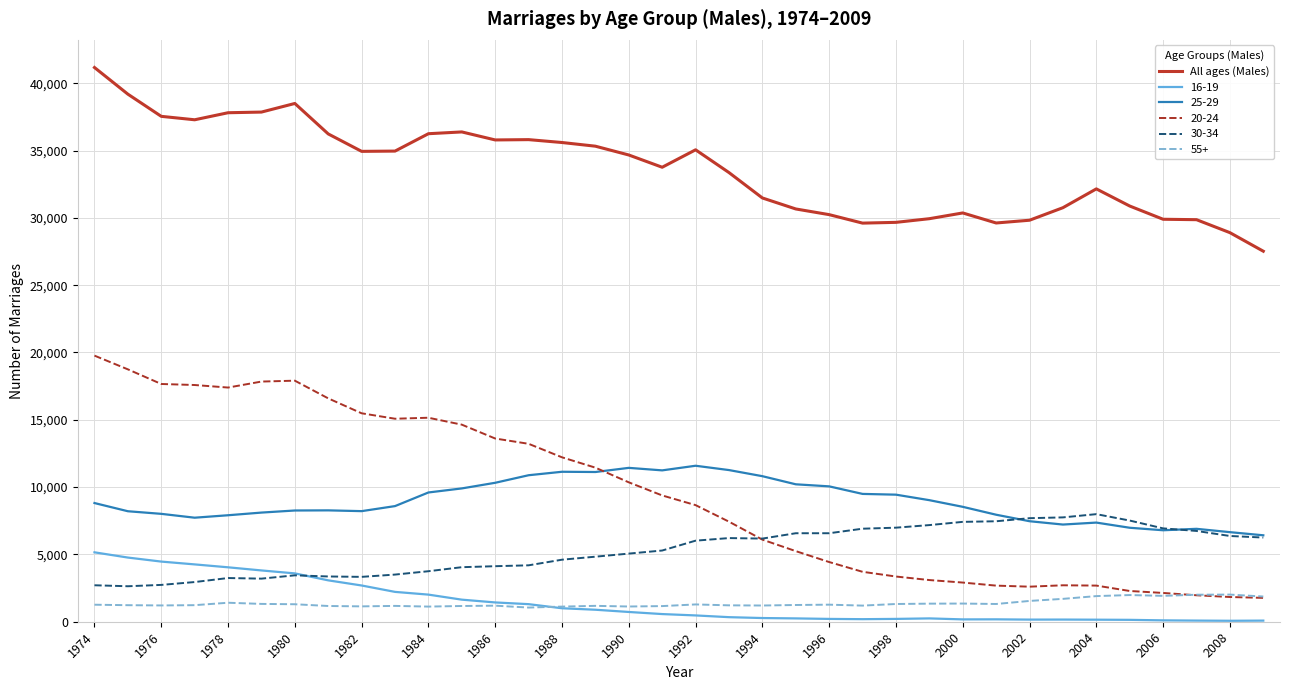

What is the greatest value displayed?

41171